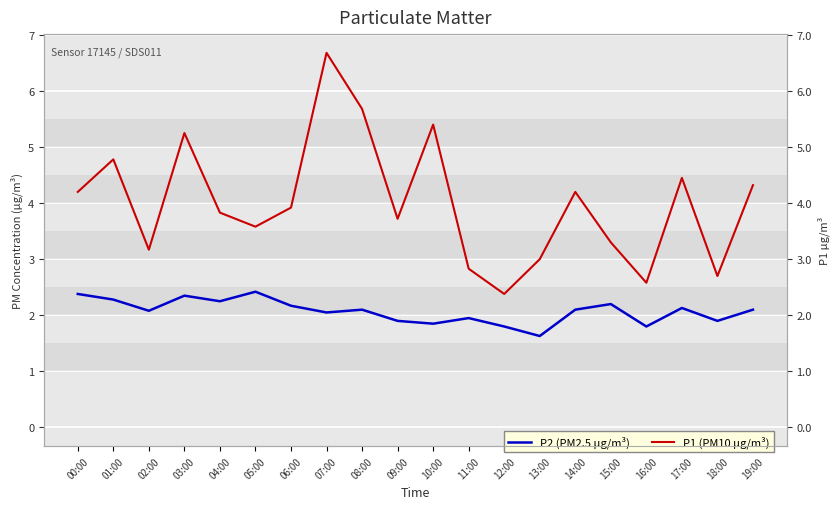

Between 03:00 and 06:00, which is larger?

03:00